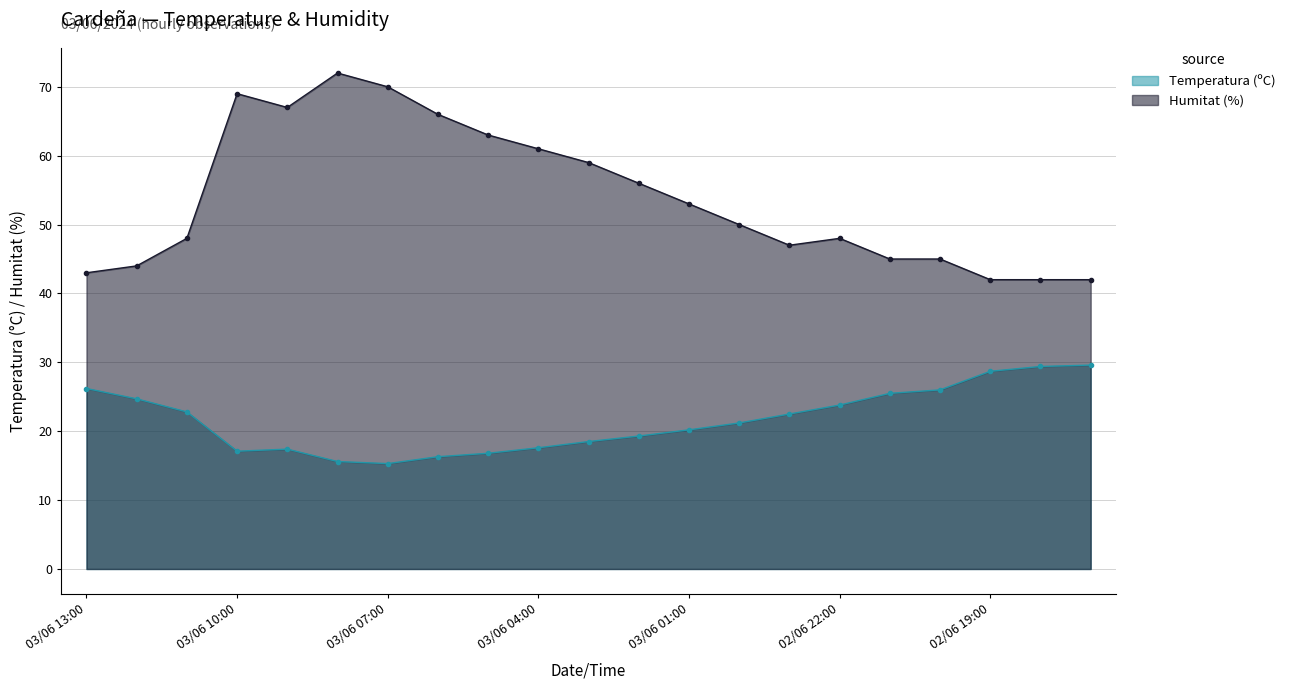

True or false: Humitat (%) has more than 1 points higher than both neighbors.

True